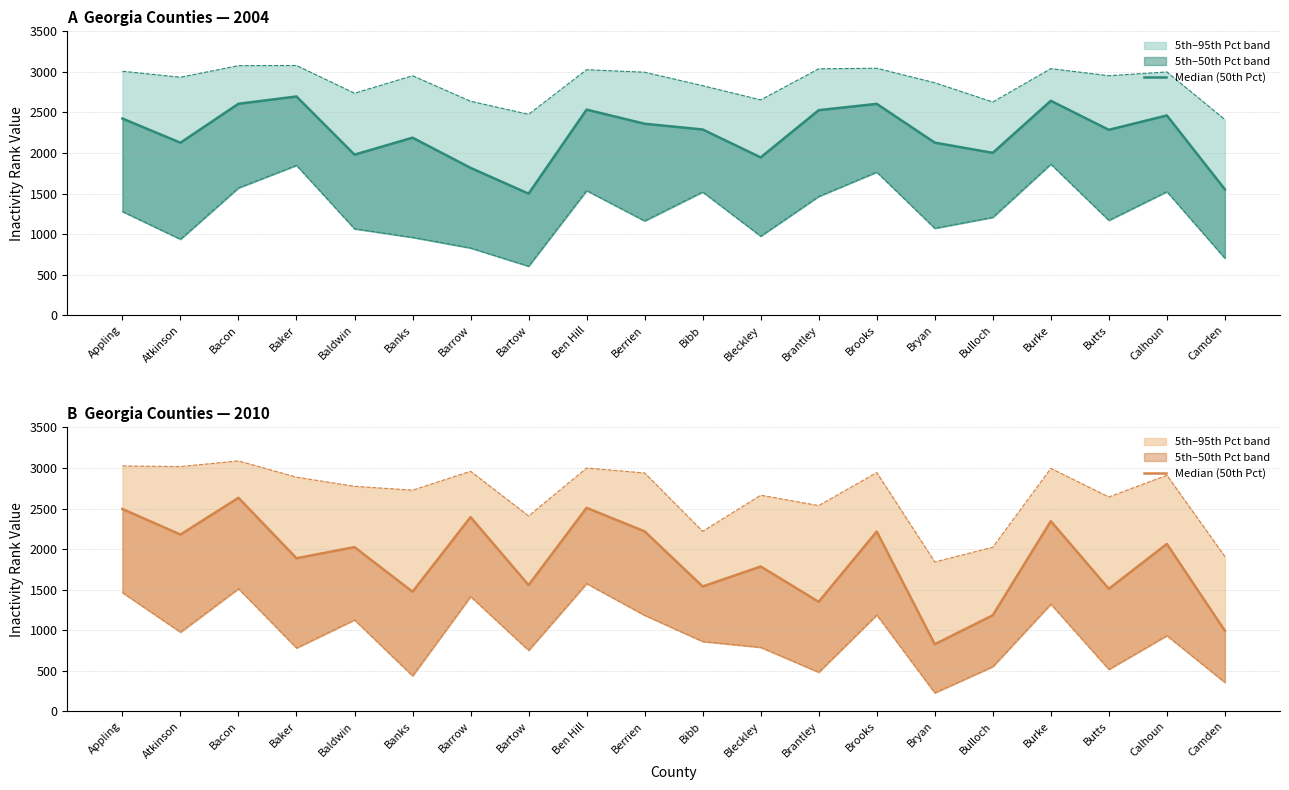

At which category does 50th Pct 2010 reach its first local valley?

Atkinson